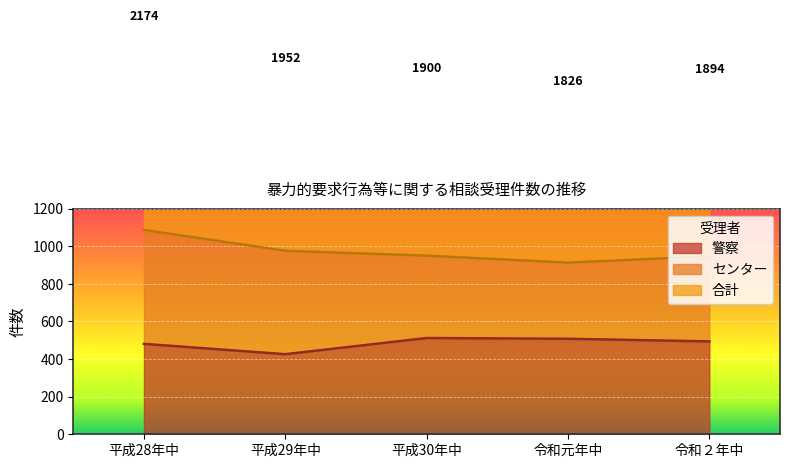

How many data points in 警察 are less than 494?

2